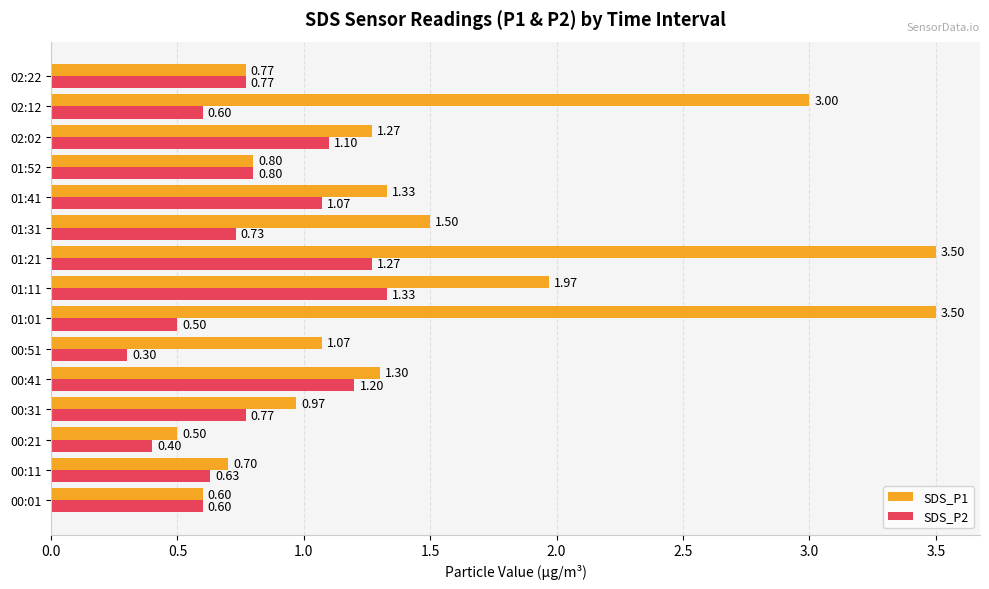

Which series has the largest range (max minus min)?

SDS_P1